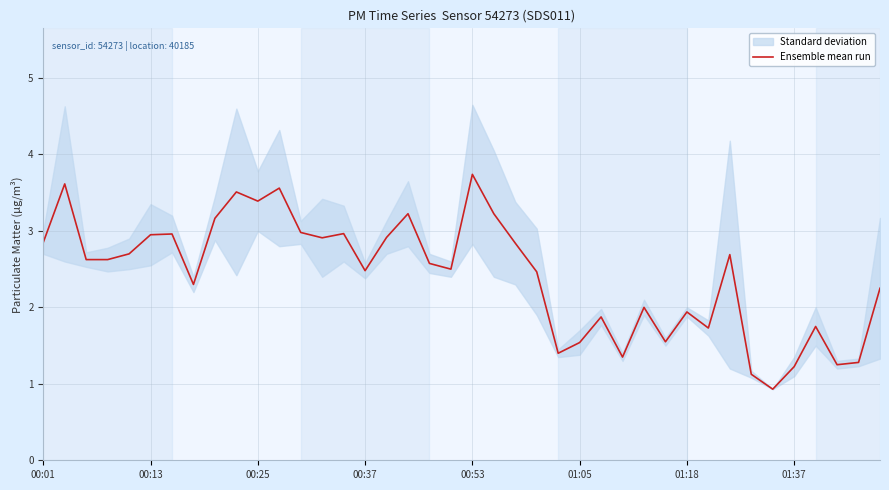

What is the difference between the maximum and second lowest values?

2.6